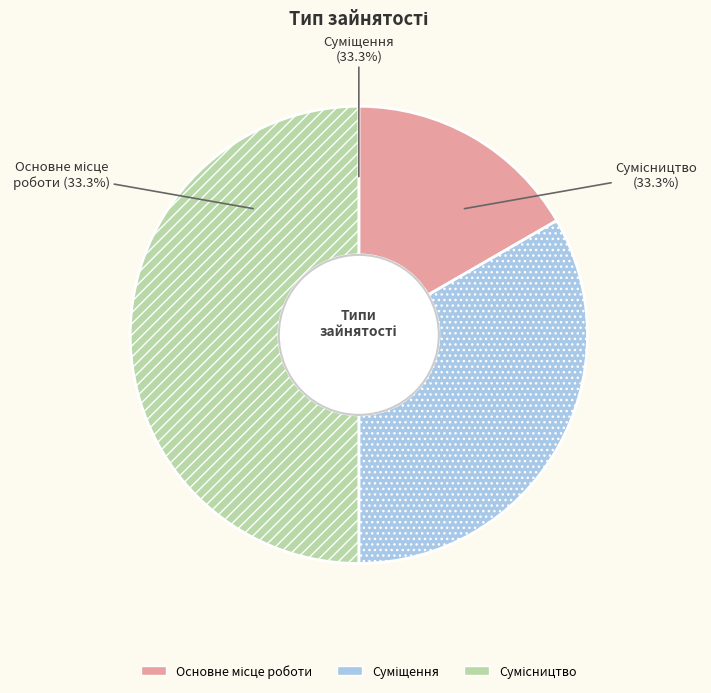

Between Сумісництво and Суміщення, which is larger?

Сумісництво